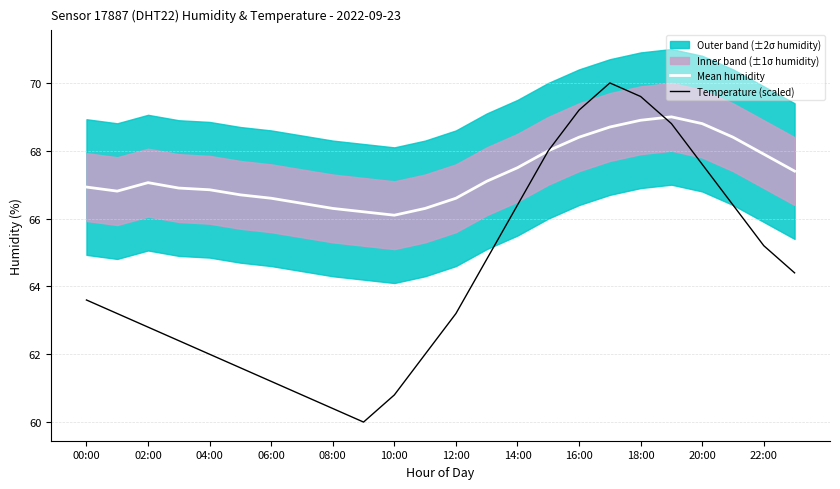

What is the sum of all Temperature (scaled) values?

1544.4